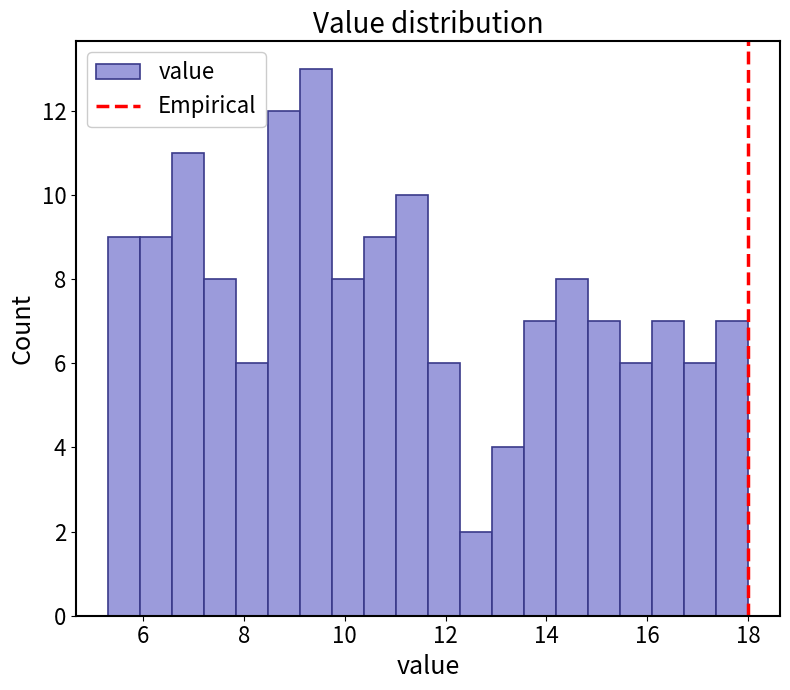

Read against the x-axis, roughly where is the centre of the tallest bar?

9.4